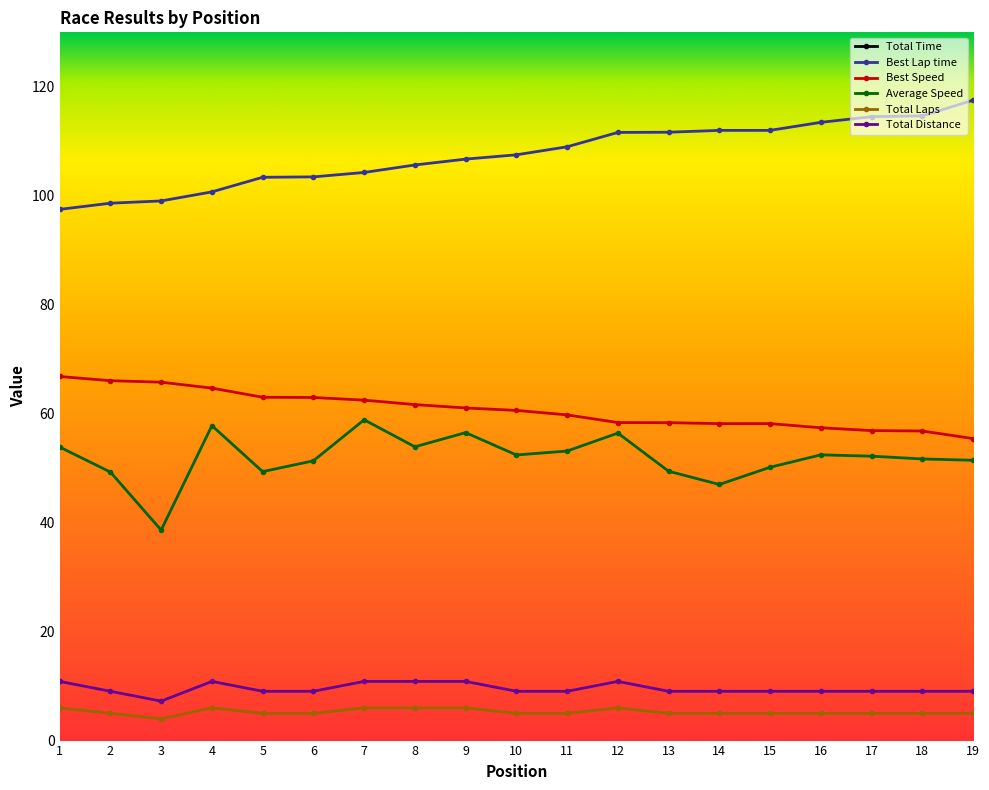

The Best Speed series shows 87.1 at 12. True or false?

False